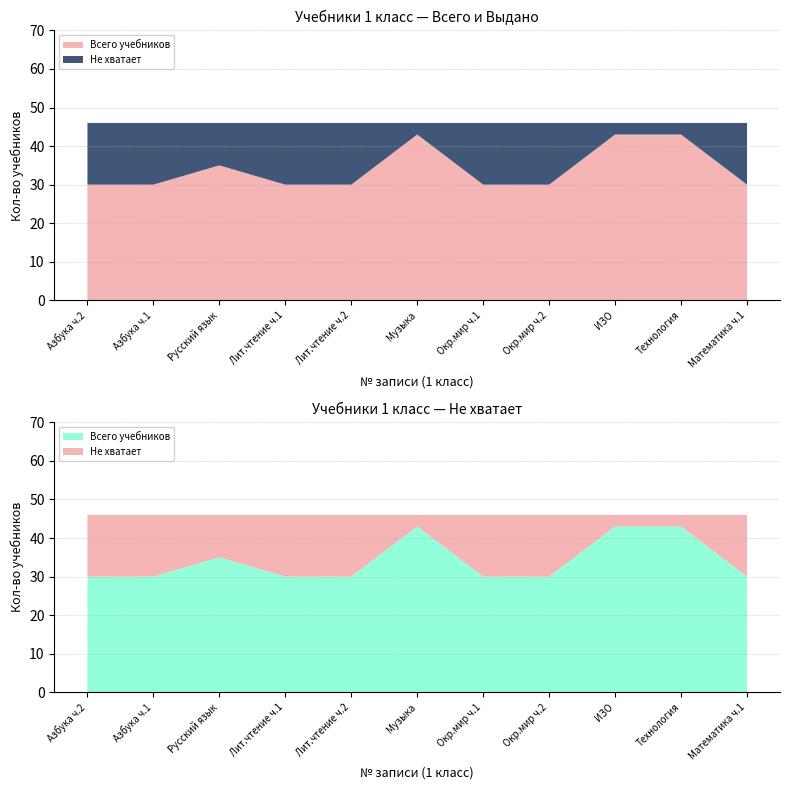

Reading left to right, what are all the values shown in this chart?

Всего учебников: 1=30	2=30	3=35	4=30	5=30	6=43	7=30	8=30	9=43	10=43	11=30
Кол-во учащихся (выдан): 1=30	2=30	3=35	4=30	5=30	6=43	7=30	8=30	9=43	10=43	11=30
Кол-во учащихся (не хватает): 1=16	2=16	3=11	4=16	5=16	6=3	7=16	8=16	9=3	10=3	11=16